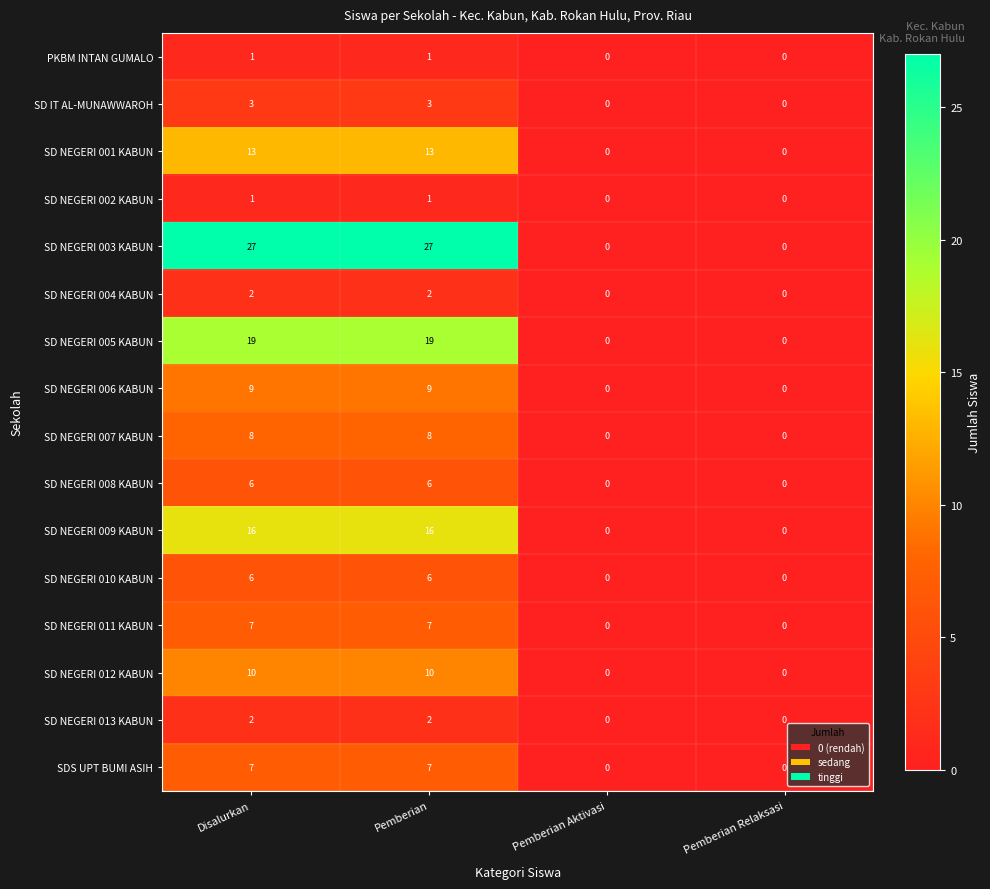

Which series changed the most between Disalurkan and Pemberian Relaksasi?

SD NEGERI 003 KABUN